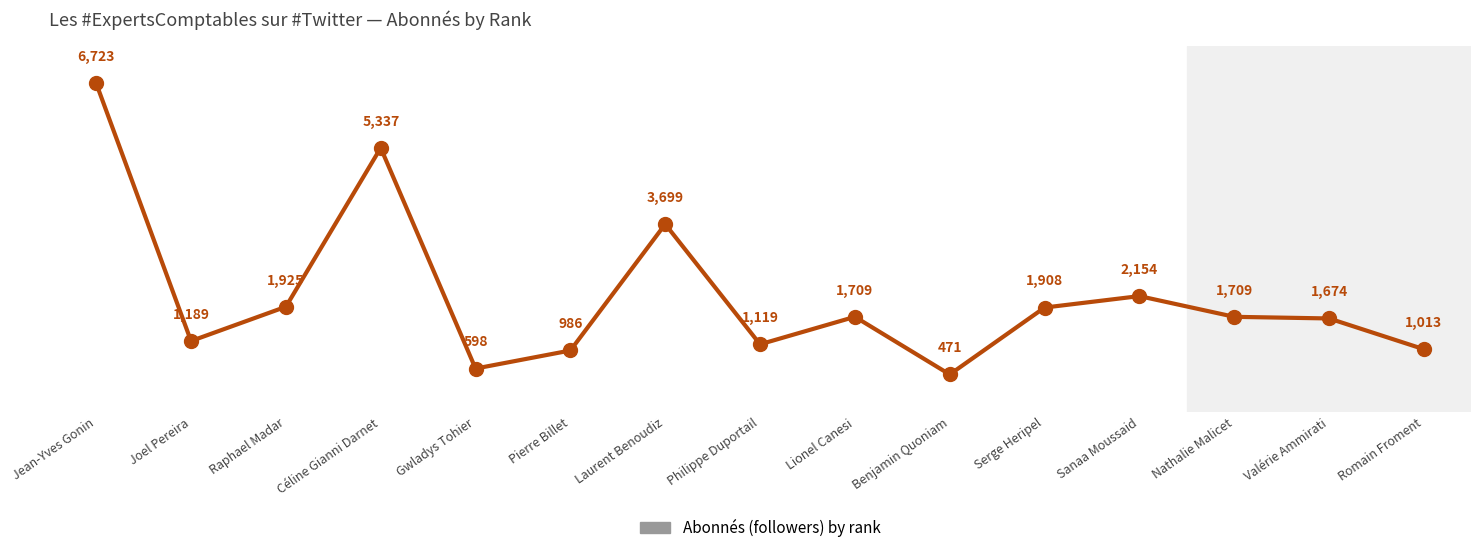

Approximately how many times larger is the value at Sanaa Moussaid compared to Lionel Canesi?

1.3